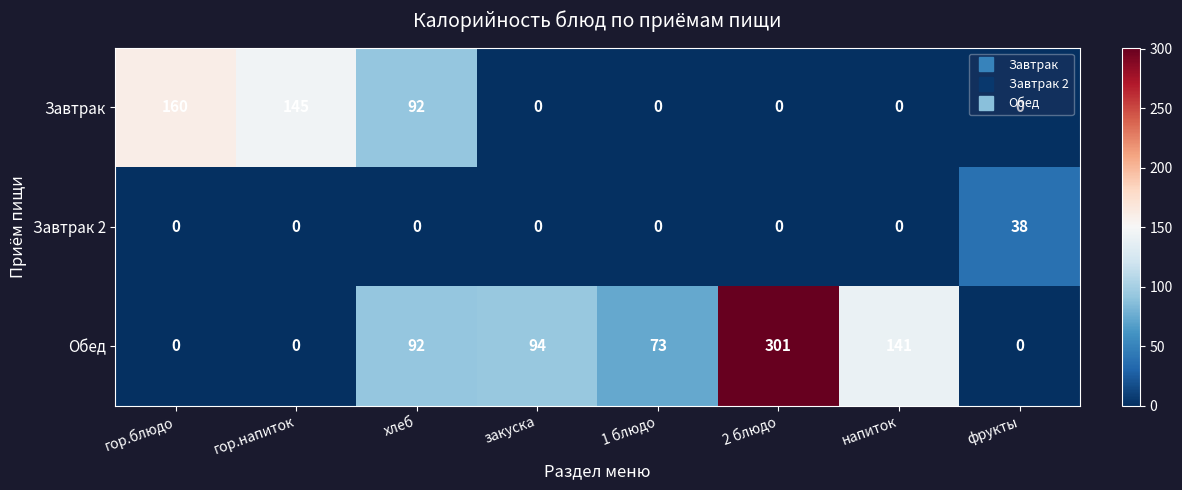

What is the highest value of the Завтрак series?

160